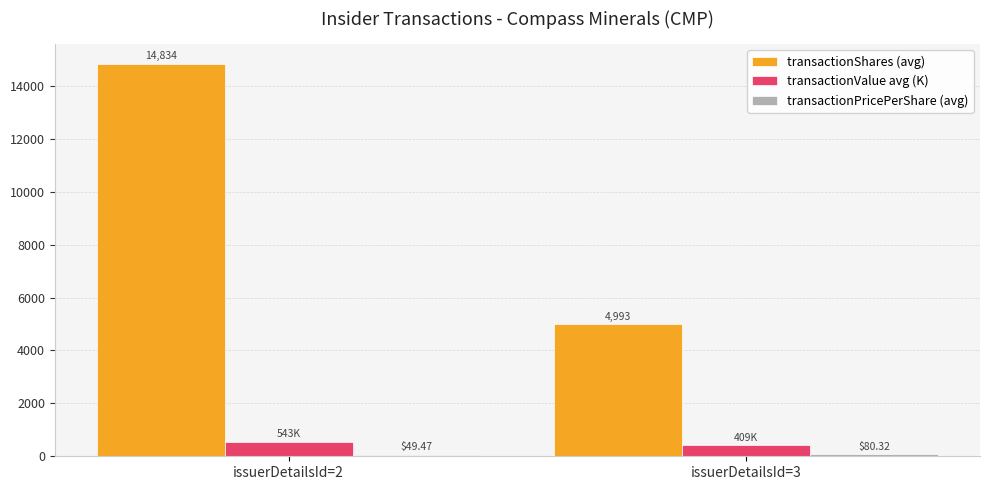

What is the maximum value shown in the chart?

14833.8